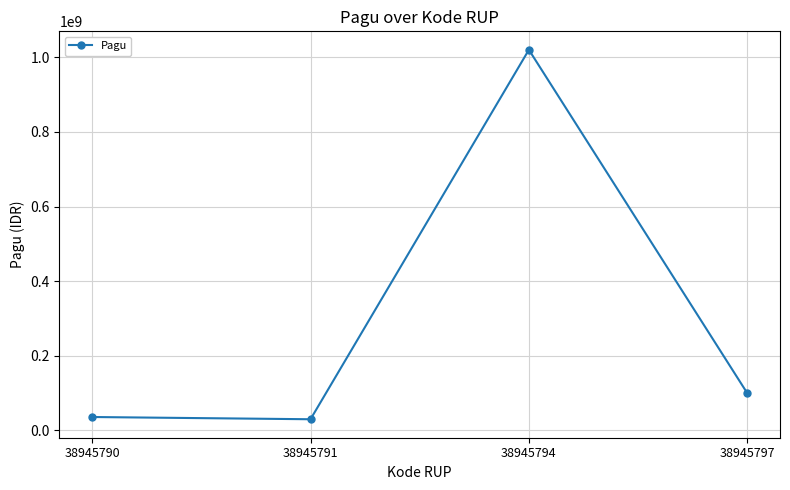

Read the value at 38945790, to the nearest 100.

36000000